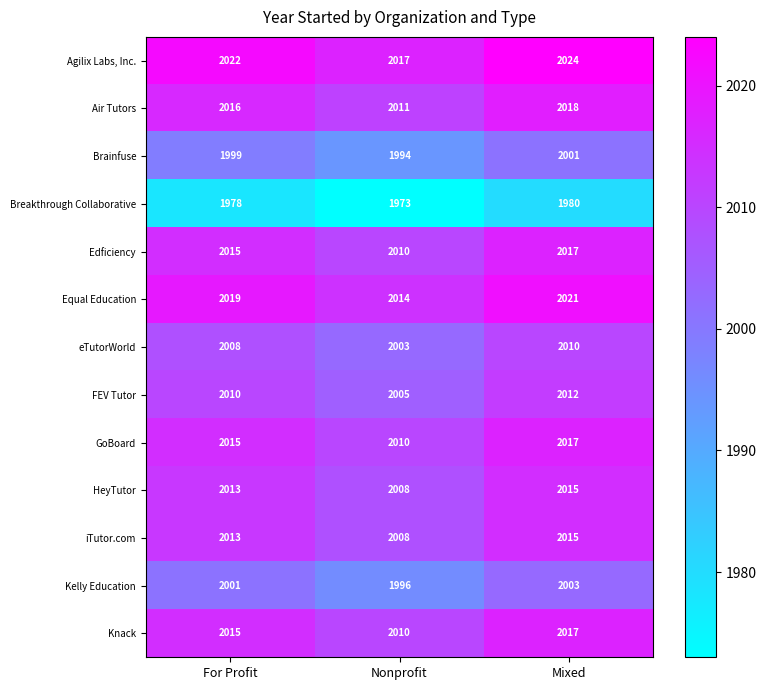

What is the smallest value displayed?

1973